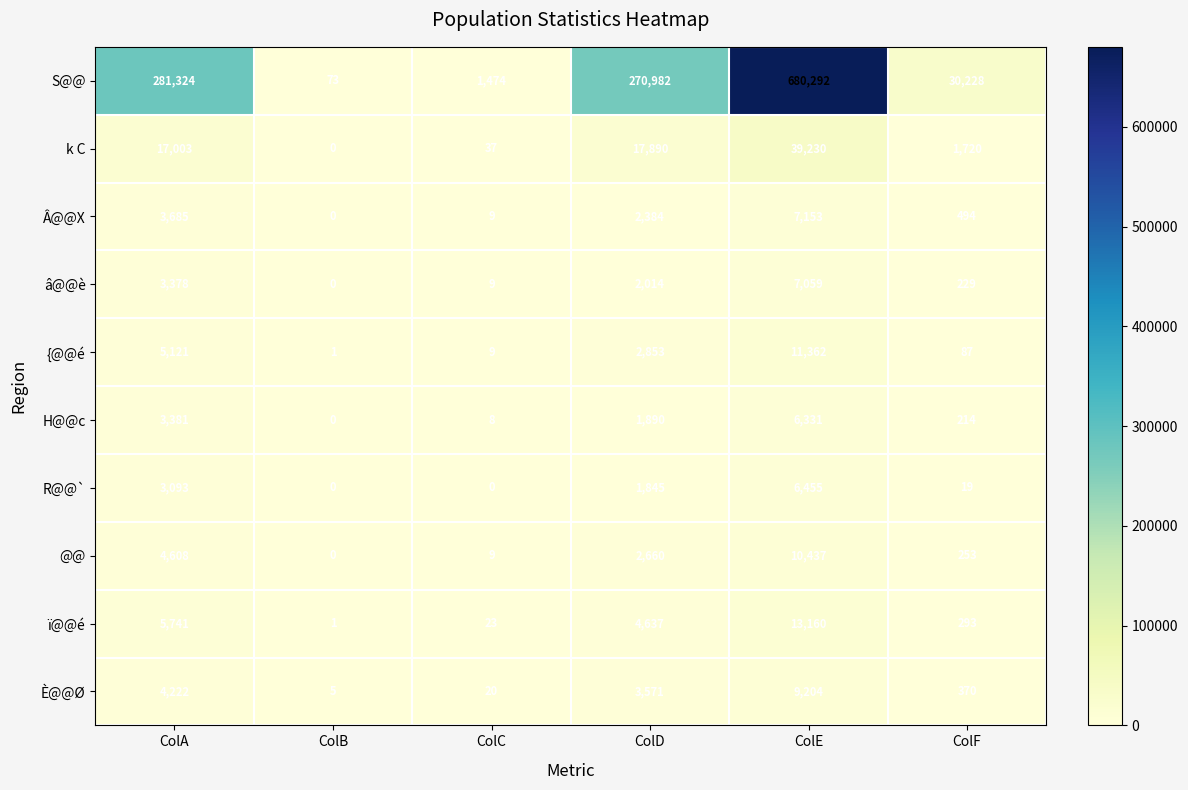

Which series has the largest total across all categories?

S@@